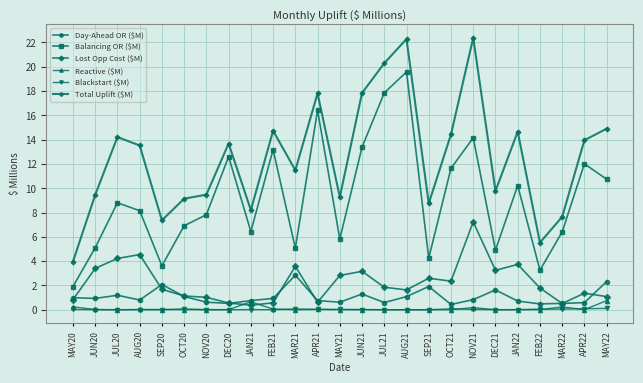

In Balancing OR ($M), how many points are higher than both neighbors (excluding endpoints)?

8